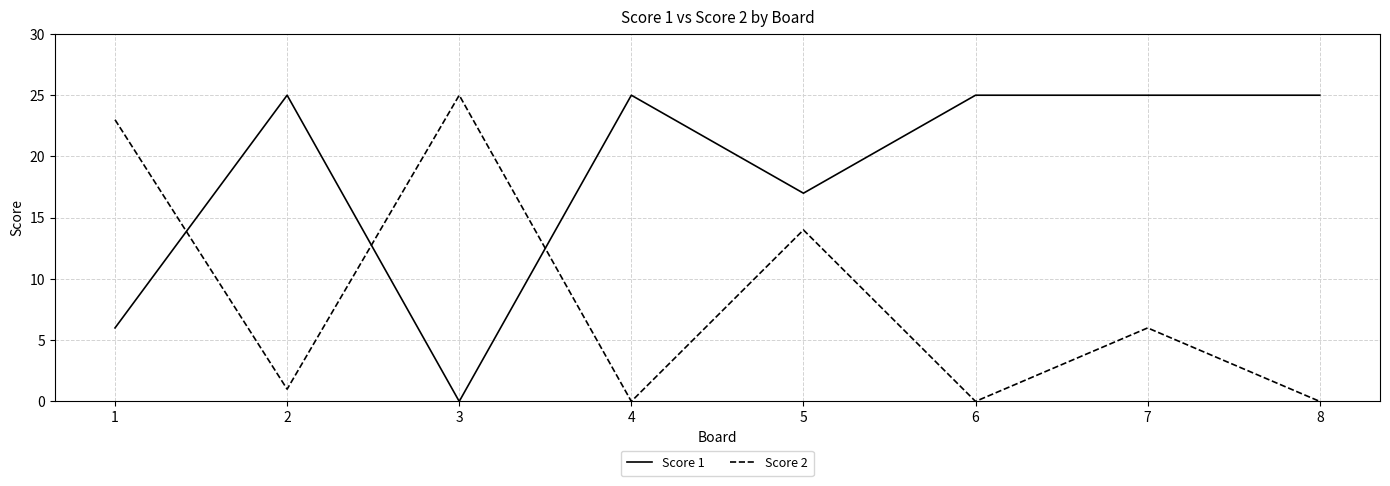

What is the total value across all series at 5?

31